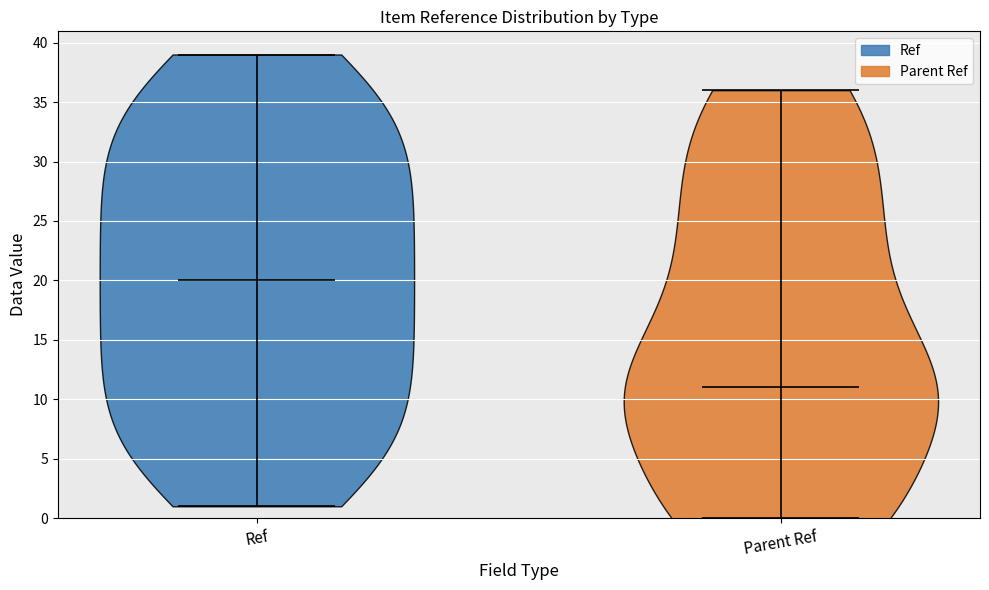

Which violin has the highest median line?

Ref